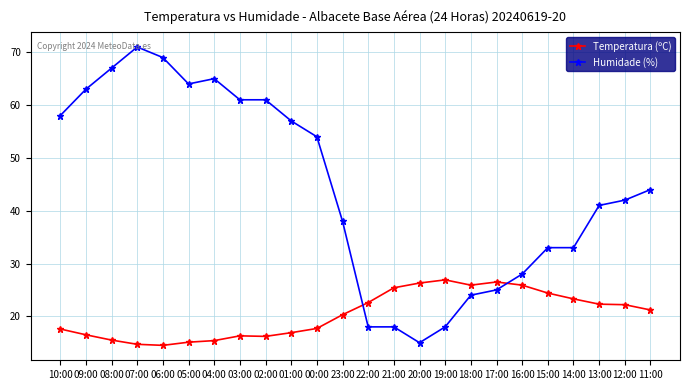

The Humidade (%) series shows 32.7 at 01:00. True or false?

False